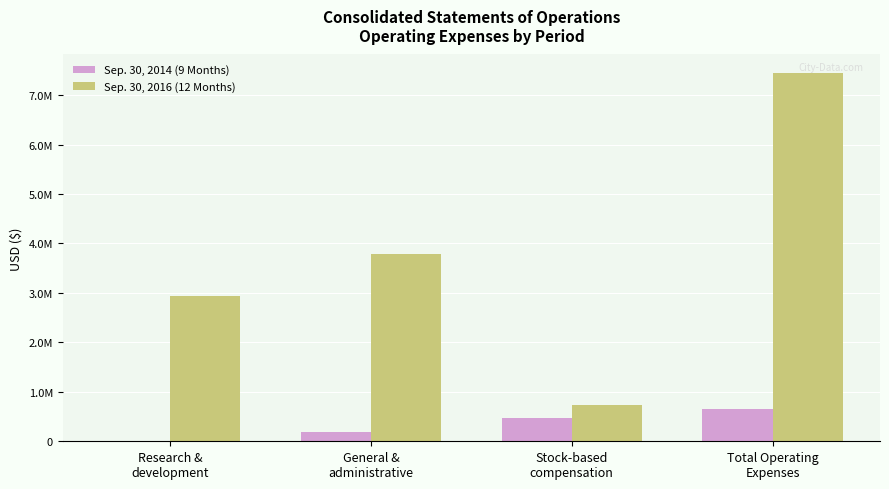

Reading left to right, list all the values displayed in this chart.

Sep. 30, 2014 (9 Months): 574	183044	470185	653803
Sep. 30, 2016 (12 Months): 2933199	3783941	732151	7449291